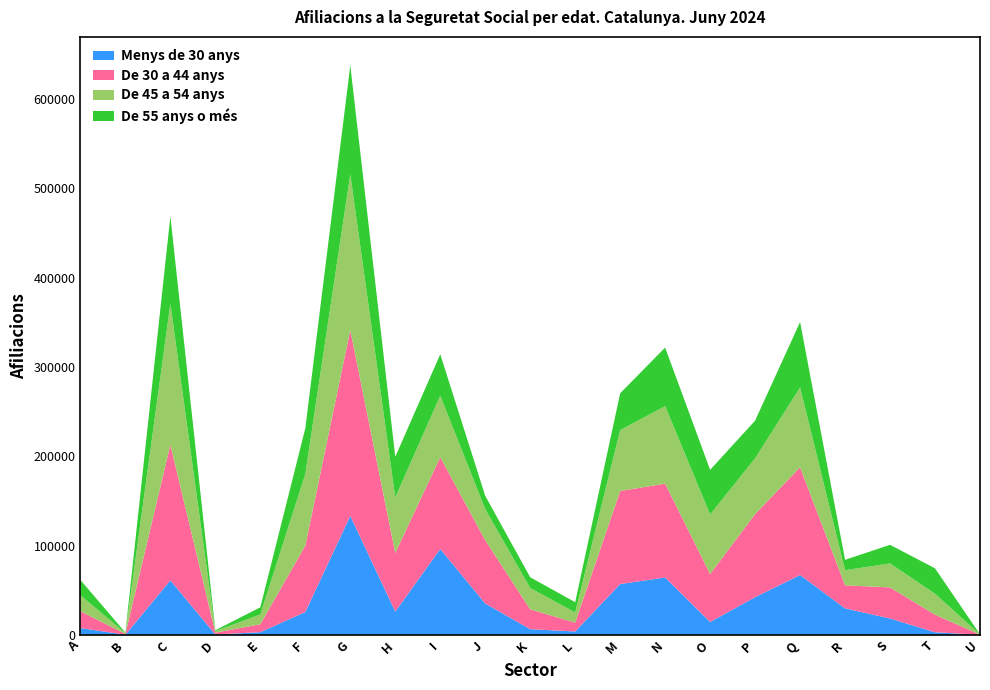

Reading right to left, list all the values displayed in this chart.

Menys de 30 anys: U=60	T=2945	S=18355	R=29710	Q=67045	P=42255	O=14450	N=64240	M=56940	L=3815	K=6380	J=35140	I=96195	H=26045	G=133255	F=25615	E=3035	D=400	C=61040	B=220	A=7635
De 30 a 44 anys: U=180	T=19660	S=34795	R=25795	Q=120645	P=92995	O=53710	N=105110	M=104210	L=9910	K=22210	J=70870	I=102825	H=65645	G=208125	F=74345	E=8890	D=2040	C=151980	B=845	A=18845
De 45 a 54 anys: U=155	T=23480	S=26810	R=16945	Q=89275	P=62480	O=66645	N=86815	M=68175	L=11445	K=23865	J=34770	I=68800	H=62295	G=174375	F=80210	E=10860	D=1820	C=157610	B=940	A=17885
De 55 anys o més: U=125	T=28450	S=20880	R=11610	Q=73380	P=42180	O=49995	N=65580	M=41190	L=11435	K=12065	J=14900	I=46395	H=45420	G=121965	F=51130	E=8090	D=945	C=98070	B=600	A=17105